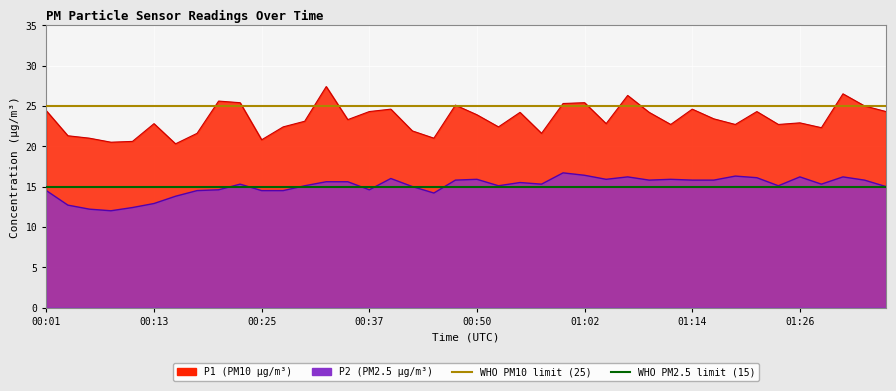

True or false: P2 has more than 0 points higher than both neighbors.

True